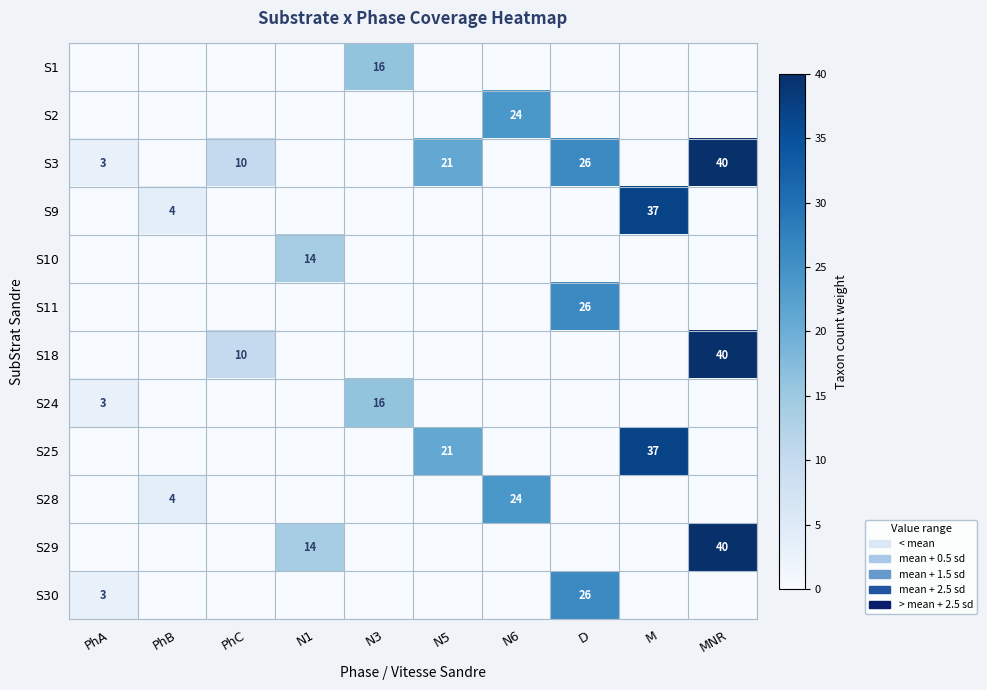

True or false: S28 has a value of 6 at PhB.

False